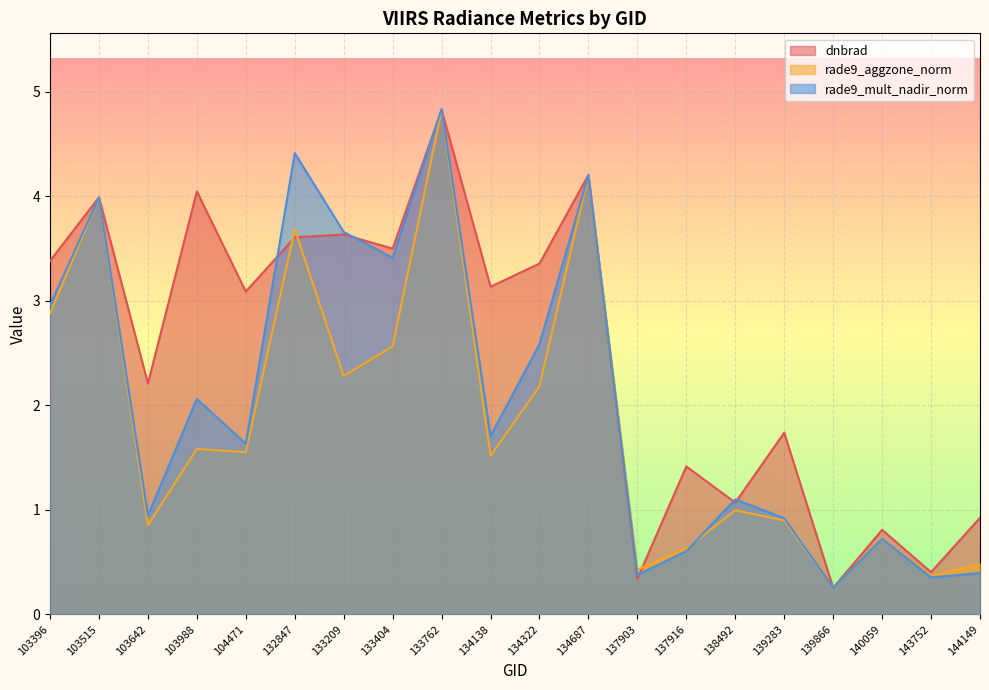

What value does the rade9_aggzone_norm series have at 138492?

1.0